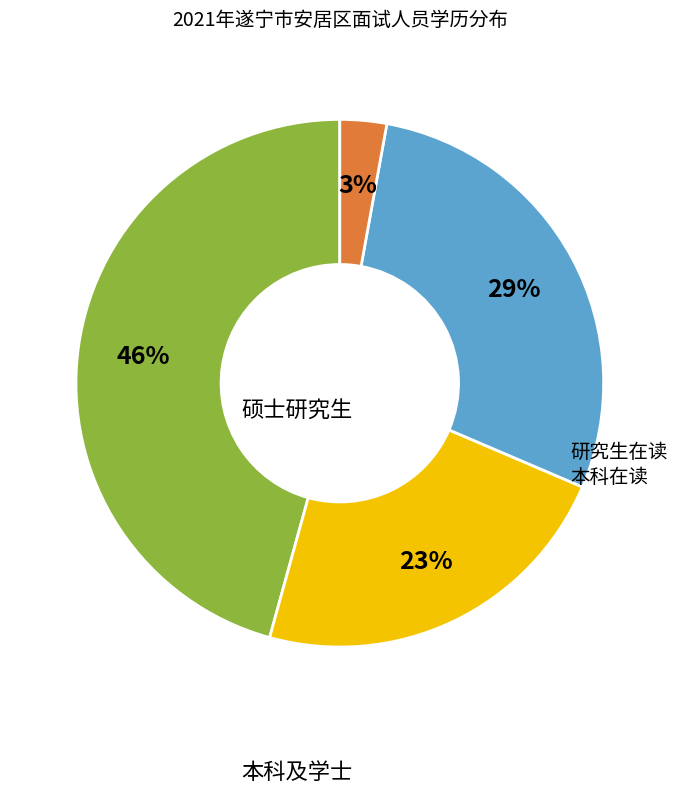

To the nearest percent, what is the average slice percentage?

25%